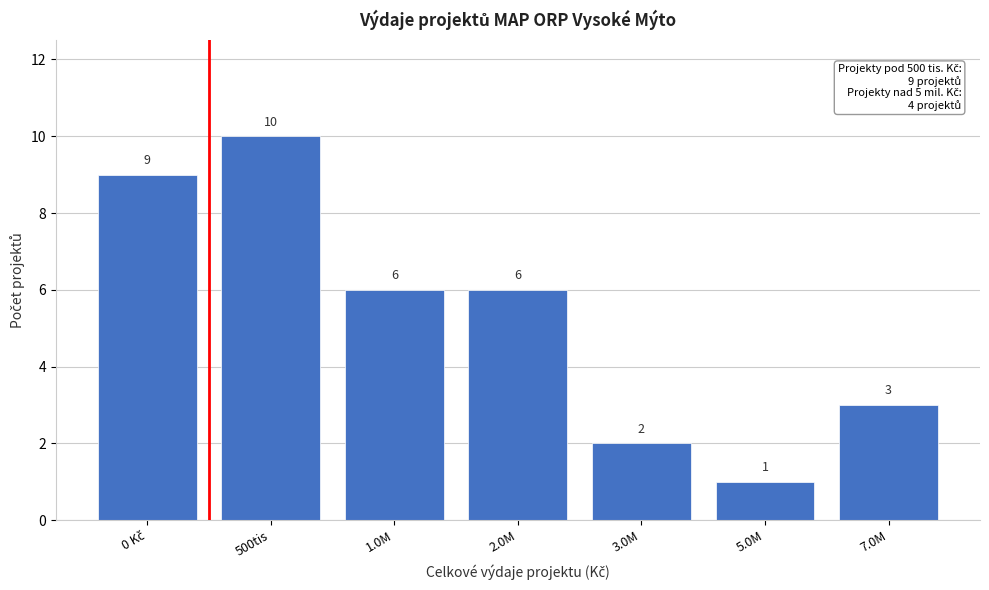

Reading left to right, extract all data points from this chart.

9	10	6	6	2	1	3